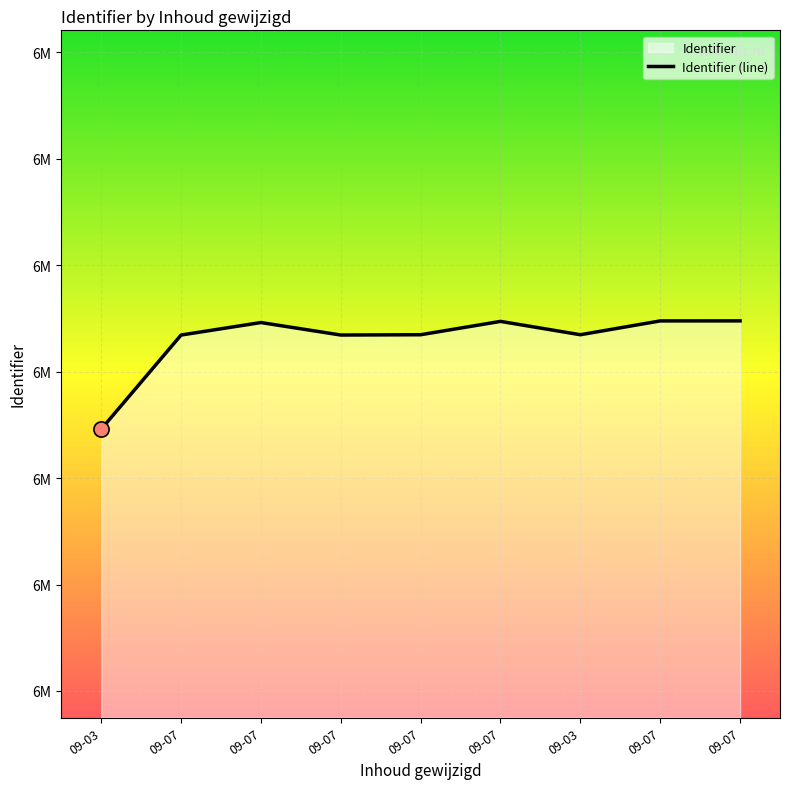

Approximately how many times larger is the value at 09-07 compared to 09-07?

1.0